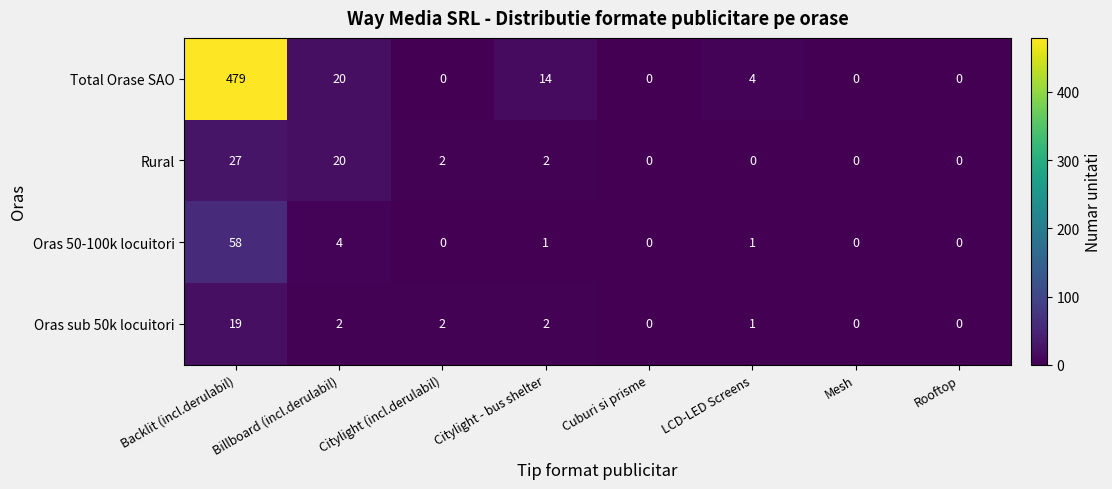

Is it true that Oras 50-100k locuitori equals 7 at Billboard (incl.derulabil)?

False